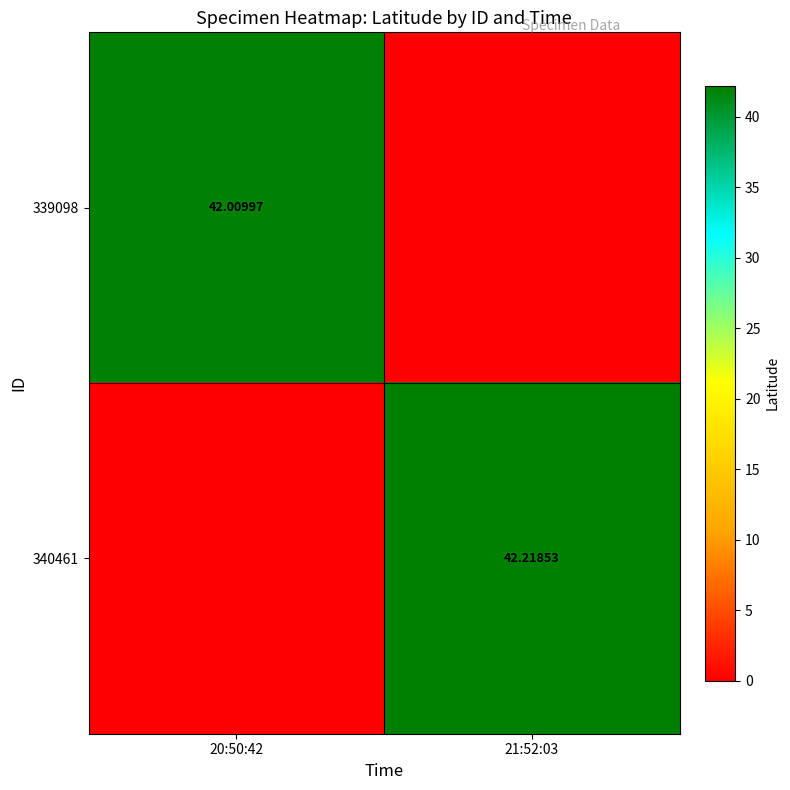

At which category does the chart reach its minimum across all series?

21:52:03